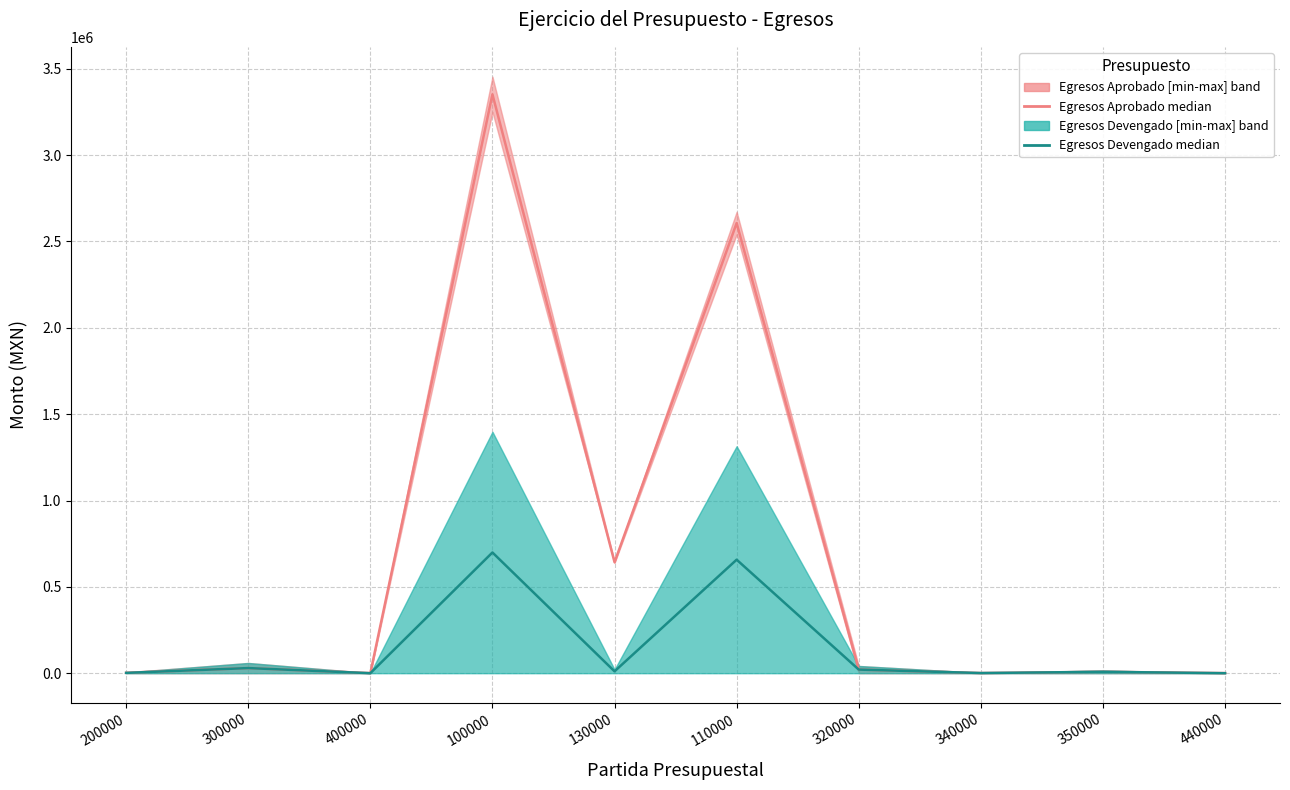

Rank the series by their average value, from highest to lowest.

Egresos Aprobado median, Egresos Devengado median